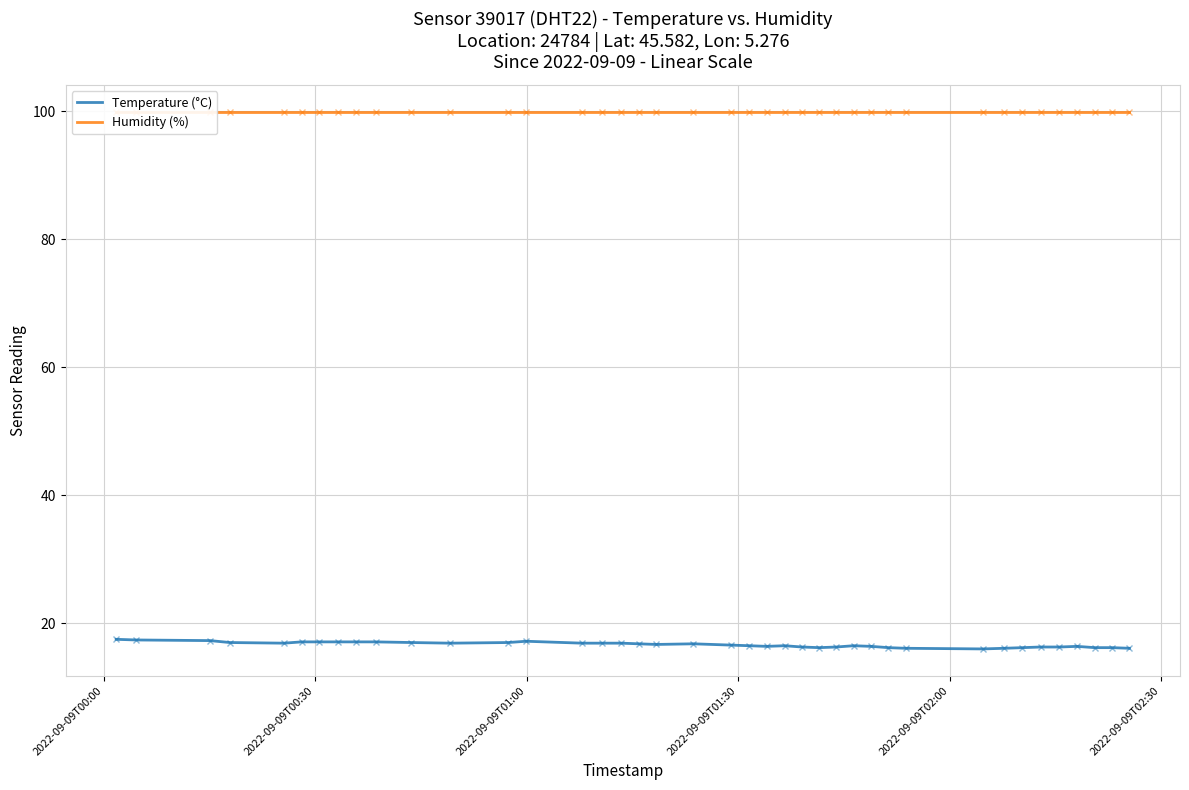

What is the minimum value for Temperature (°C)?

16.0